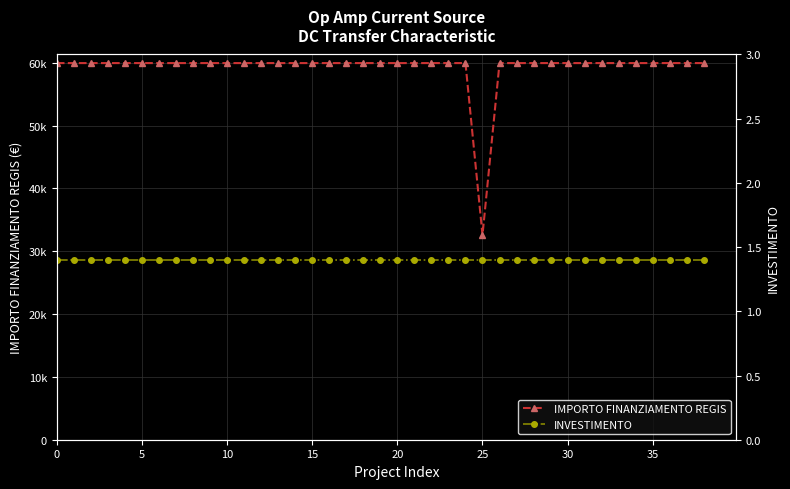

Is this an area chart (filled region under the line)?

No